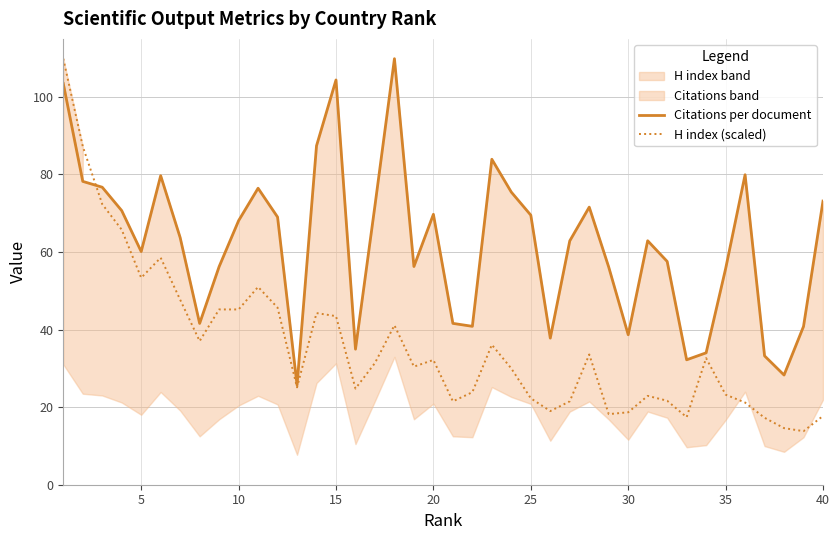

What is the difference between the second highest and minimum values in the Citations per document series?

78.6